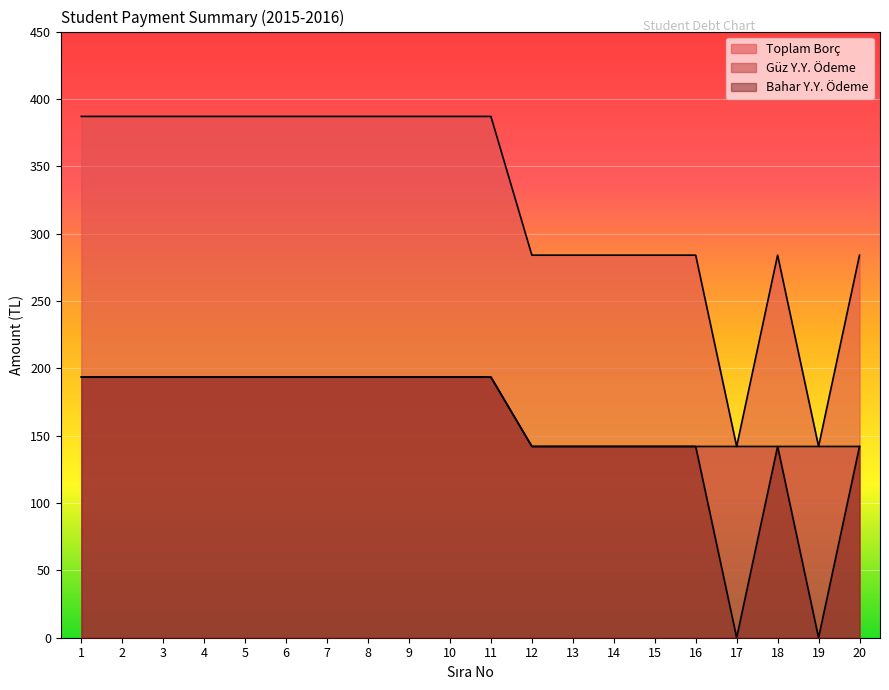

Reading right to left, list all the values displayed in this chart.

Toplam Borç: 20=284.0	19=142.0	18=284.0	17=142.0	16=284.0	15=284.0	14=284.0	13=284.0	12=284.0	11=387.0	10=387.0	9=387.0	8=387.0	7=387.0	6=387.0	5=387.0	4=387.0	3=387.0	2=387.0	1=387.0
Güz Y.Y. Ödeme: 20=142.0	19=142.0	18=142.0	17=142.0	16=142.0	15=142.0	14=142.0	13=142.0	12=142.0	11=193.5	10=193.5	9=193.5	8=193.5	7=193.5	6=193.5	5=193.5	4=193.5	3=193.5	2=193.5	1=193.5
Bahar Y.Y. Ödeme: 20=142.0	19=0.0	18=142.0	17=0.0	16=142.0	15=142.0	14=142.0	13=142.0	12=142.0	11=193.5	10=193.5	9=193.5	8=193.5	7=193.5	6=193.5	5=193.5	4=193.5	3=193.5	2=193.5	1=193.5